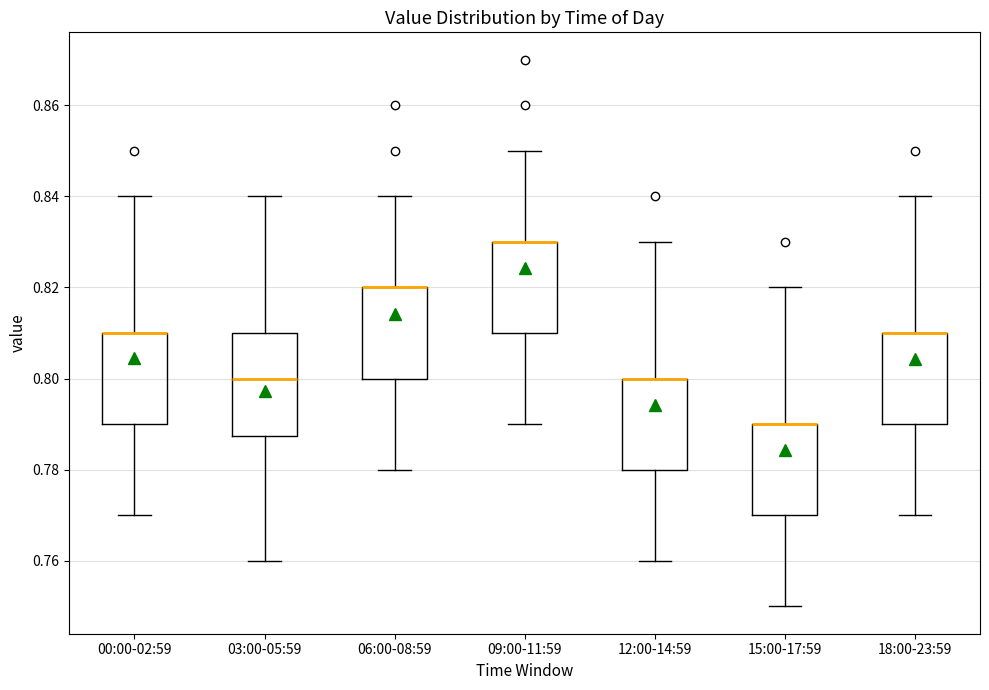

Which box is the tallest, from its lower edge to its upper edge?

03:00-05:59